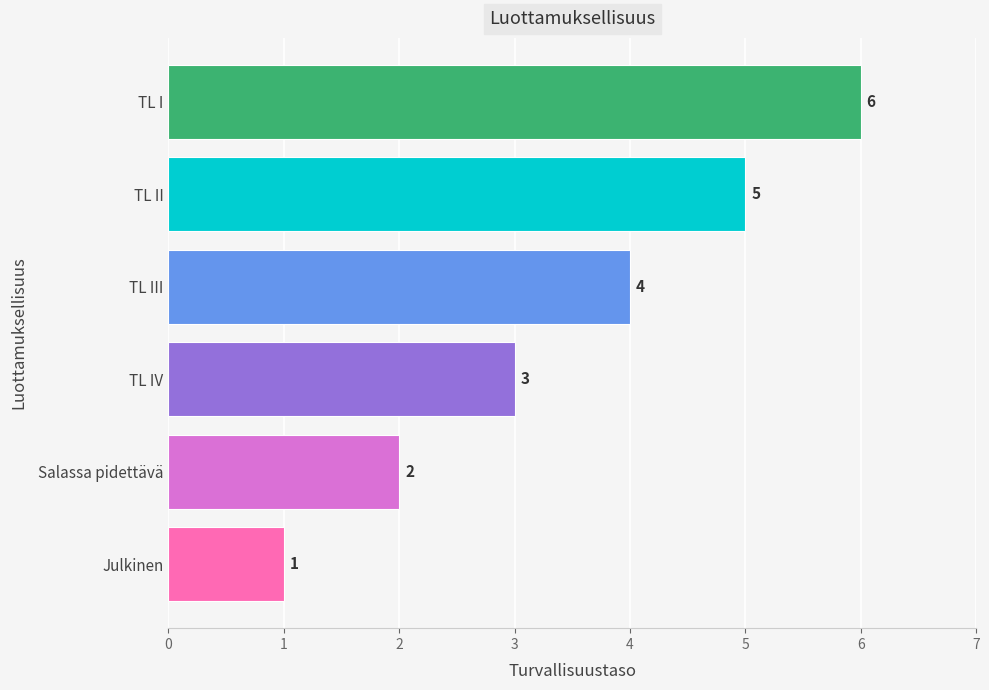

How many values are between 2 and 5?

4